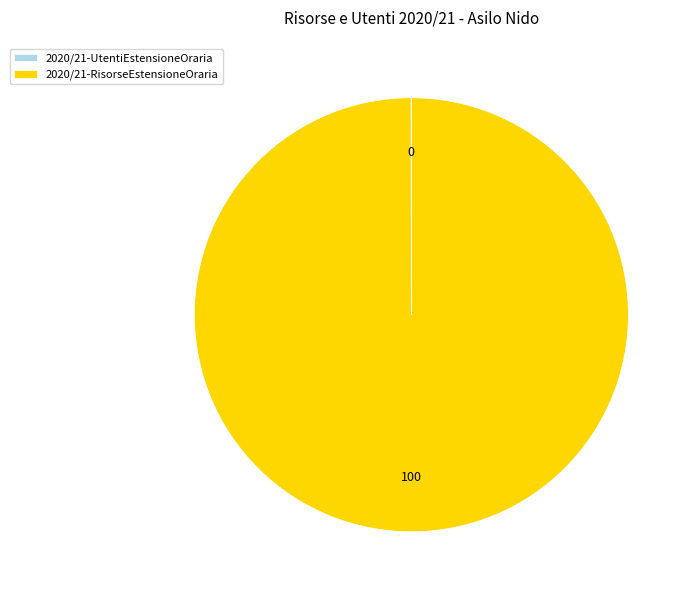

The 2020/21-RisorseEstensioneOraria slice represents 100% of the pie. True or false?

True